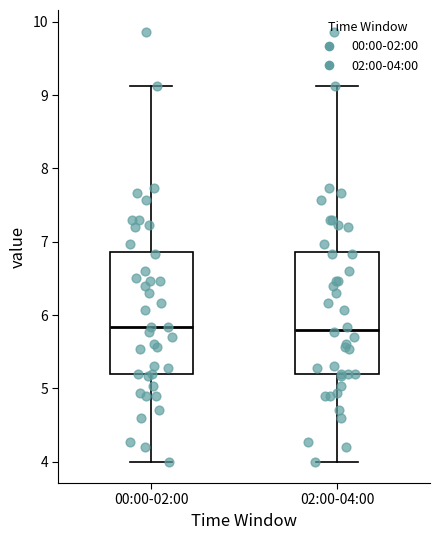

Where does the upper whisker of the box for 02:00-04:00 end on the y-axis? The values are not printed on the chart, so give them approximately, as read against the axis.

9.1